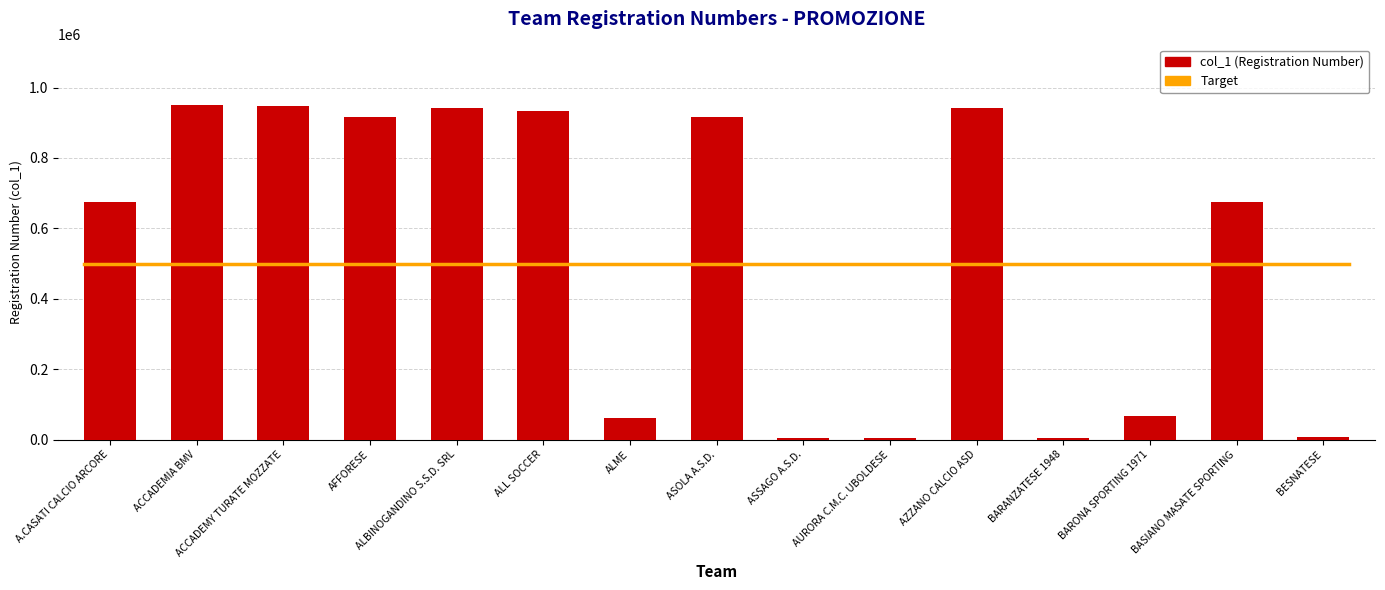

Between BASIANO MASATE SPORTING and AZZANO CALCIO ASD, which is larger?

AZZANO CALCIO ASD